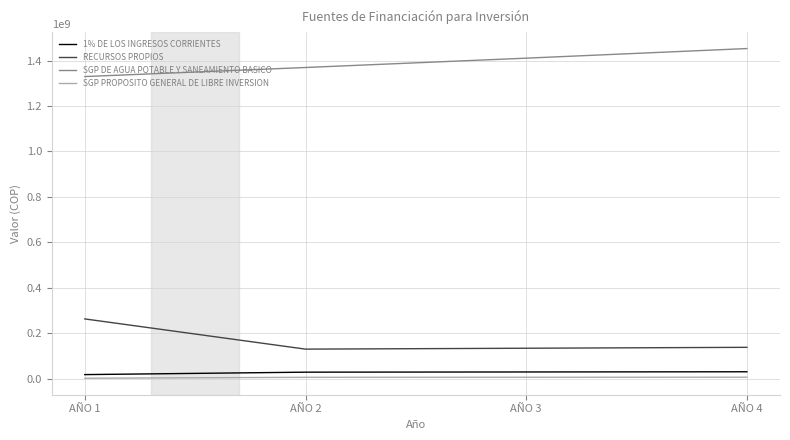

True or false: RECURSOS PROPIOS and SGP PROPOSITO GENERAL DE LIBRE INVERSION cross at least once.

False